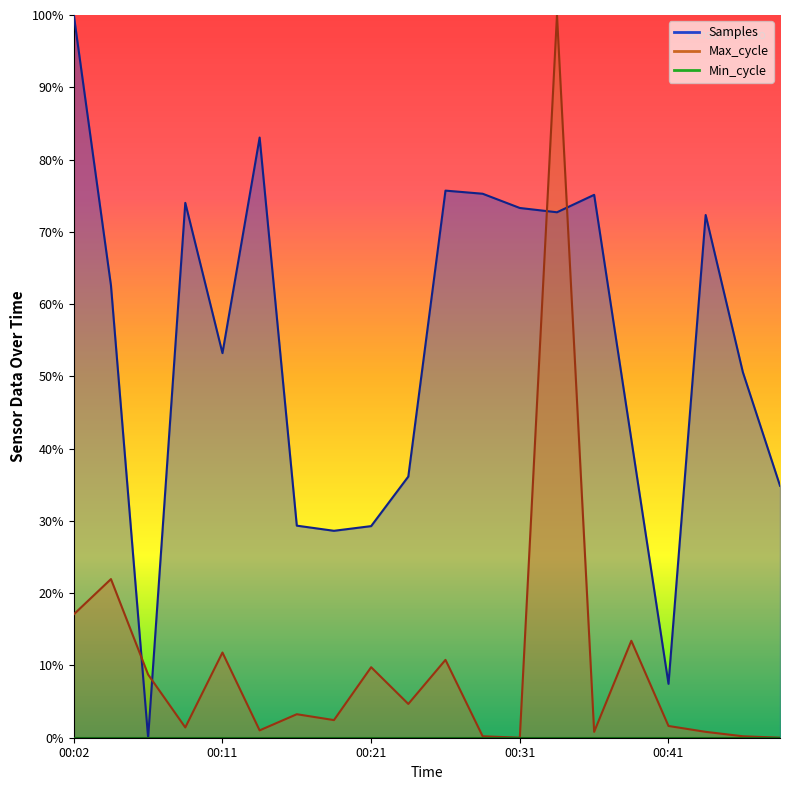

Rank the series by their maximum value, from highest to lowest.

Samples, Max_cycle